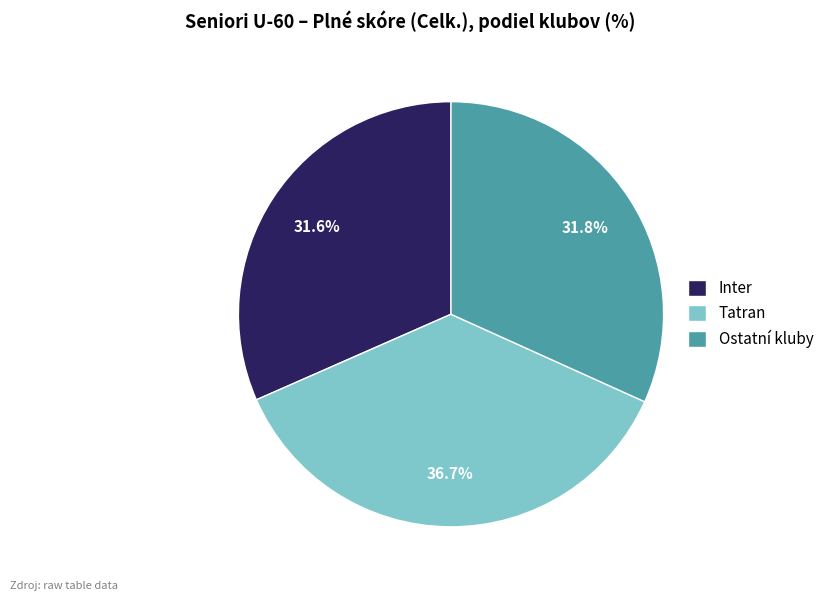

Between Tatran and Inter, which is larger?

Tatran